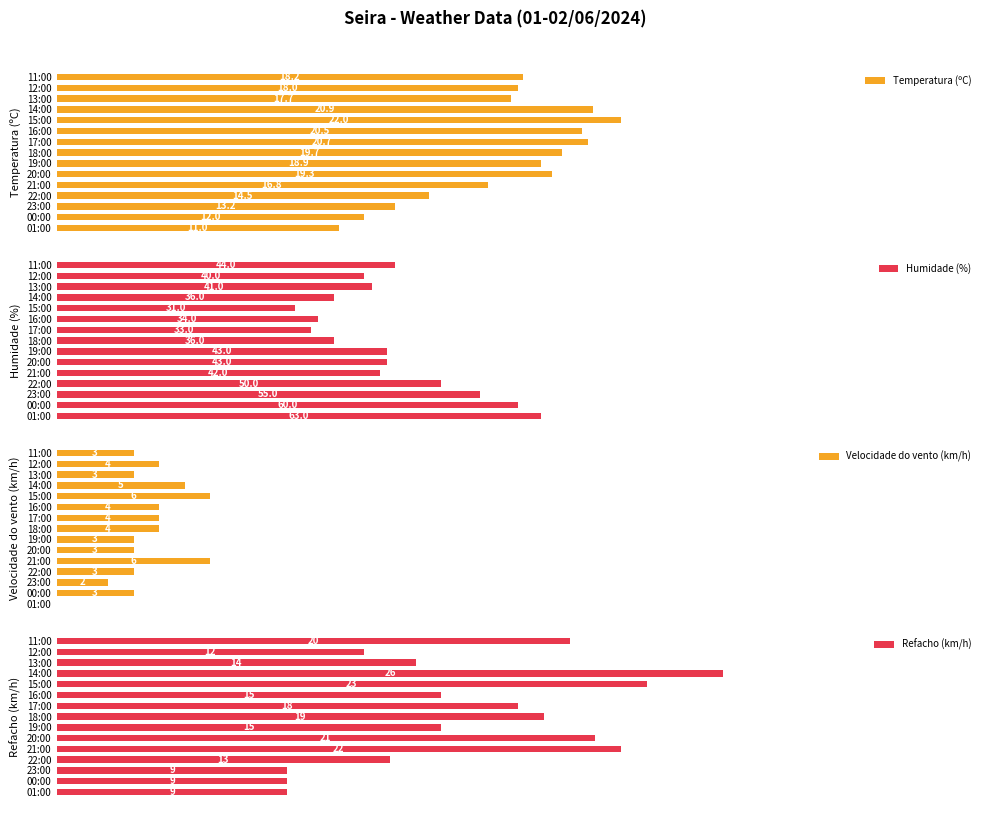

Which category has the highest value in the Humidade (%) series?

01:00